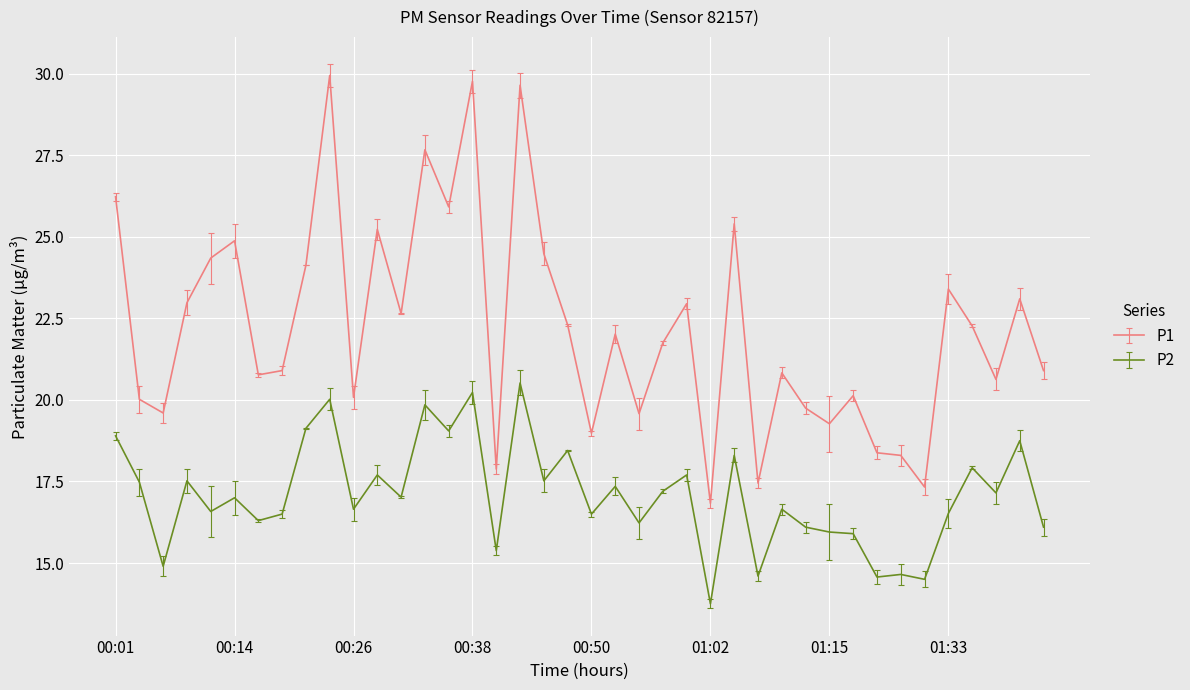

Rank the series by their average value, from highest to lowest.

P1, P2